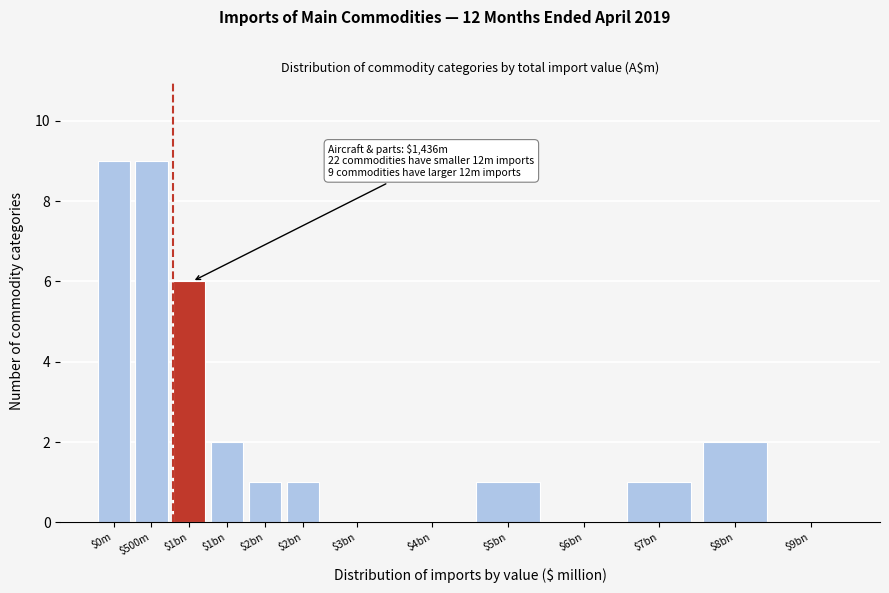

Count the number of categories in the chart.

13